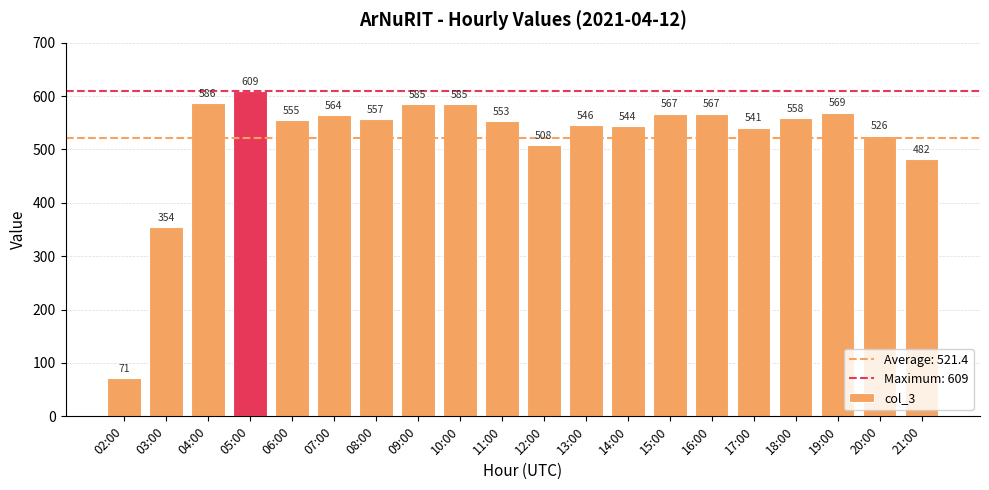

Reading left to right, what are all the values shown in this chart?

02:00=71	03:00=354	04:00=586	05:00=609	06:00=555	07:00=564	08:00=557	09:00=585	10:00=585	11:00=553	12:00=508	13:00=546	14:00=544	15:00=567	16:00=567	17:00=541	18:00=558	19:00=569	20:00=526	21:00=482